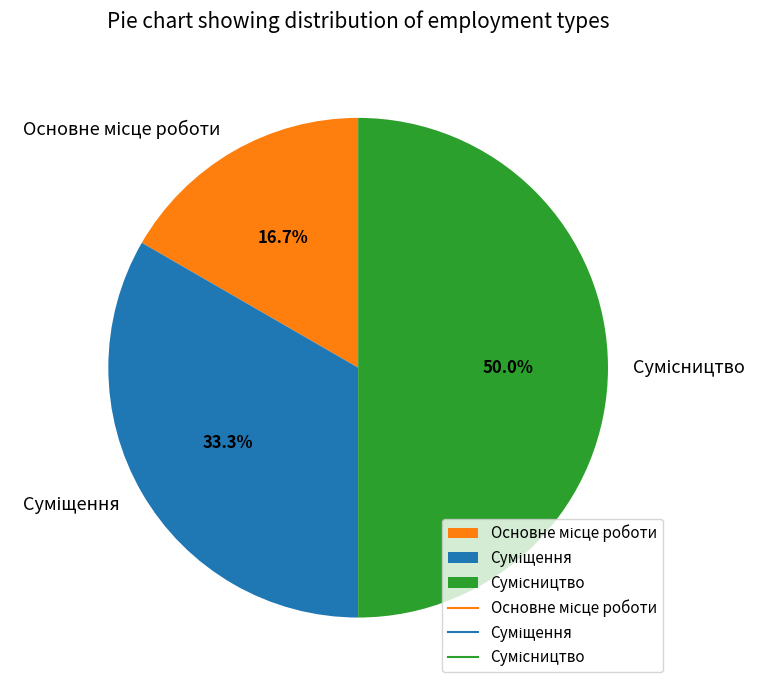

Rank the categories by value from highest to lowest.

Сумісництво, Суміщення, Основне місце роботи